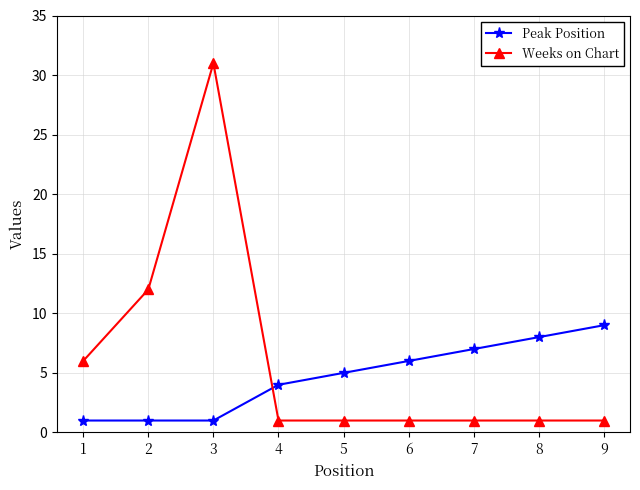

At which label is Peak Position closest to 5?

5